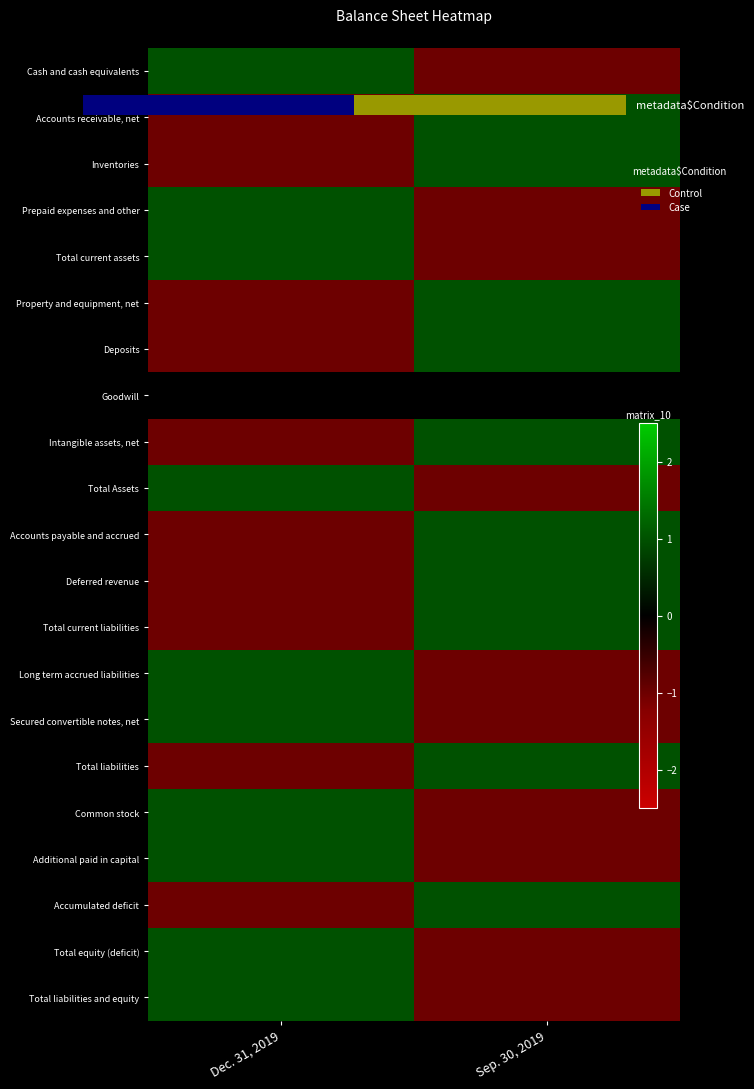

Reading left to right, list all the values displayed in this chart.

Cash and cash equivalents: Dec. 31, 2019=1	Sep. 30, 2019=-1
Accounts receivable, net: Dec. 31, 2019=-1	Sep. 30, 2019=1
Inventories: Dec. 31, 2019=-1	Sep. 30, 2019=1
Prepaid expenses and other: Dec. 31, 2019=1	Sep. 30, 2019=-1
Total current assets: Dec. 31, 2019=1	Sep. 30, 2019=-1
Property and equipment, net: Dec. 31, 2019=-1	Sep. 30, 2019=1
Deposits: Dec. 31, 2019=-1	Sep. 30, 2019=1
Goodwill: Dec. 31, 2019=0	Sep. 30, 2019=0
Intangible assets, net: Dec. 31, 2019=-1	Sep. 30, 2019=1
Total Assets: Dec. 31, 2019=1	Sep. 30, 2019=-1
Accounts payable and accrued: Dec. 31, 2019=-1	Sep. 30, 2019=1
Deferred revenue: Dec. 31, 2019=-1	Sep. 30, 2019=1
Total current liabilities: Dec. 31, 2019=-1	Sep. 30, 2019=1
Long term accrued liabilities: Dec. 31, 2019=1	Sep. 30, 2019=-1
Secured convertible notes, net: Dec. 31, 2019=1	Sep. 30, 2019=-1
Total liabilities: Dec. 31, 2019=-1	Sep. 30, 2019=1
Common stock: Dec. 31, 2019=1	Sep. 30, 2019=-1
Additional paid in capital: Dec. 31, 2019=1	Sep. 30, 2019=-1
Accumulated deficit: Dec. 31, 2019=-1	Sep. 30, 2019=1
Total equity (deficit): Dec. 31, 2019=1	Sep. 30, 2019=-1
Total liabilities and equity: Dec. 31, 2019=1	Sep. 30, 2019=-1